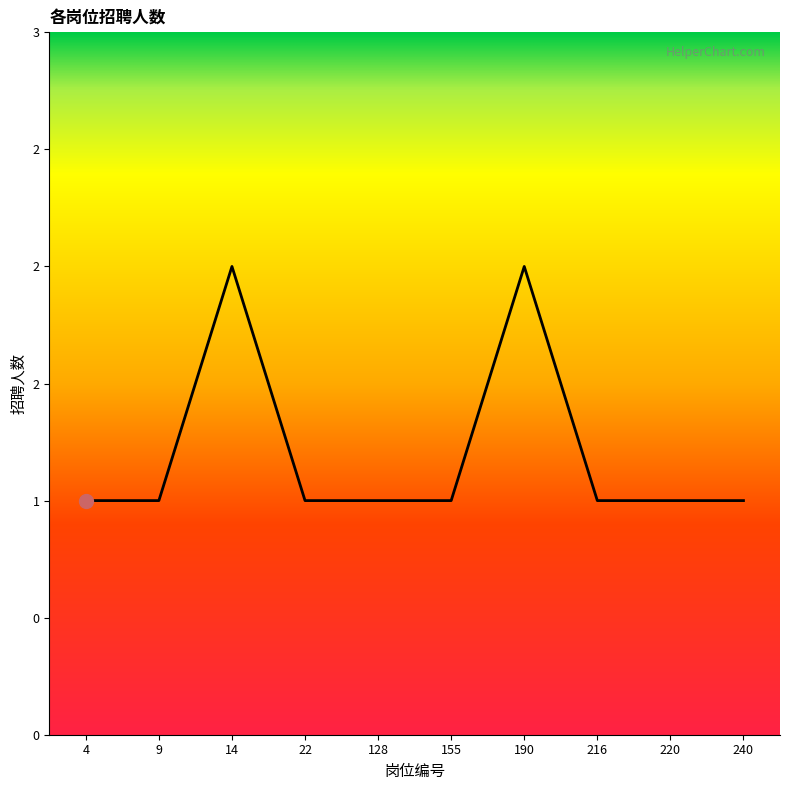

Reading left to right, extract all data points from this chart.

4=1	9=1	14=2	22=1	128=1	155=1	190=2	216=1	220=1	240=1